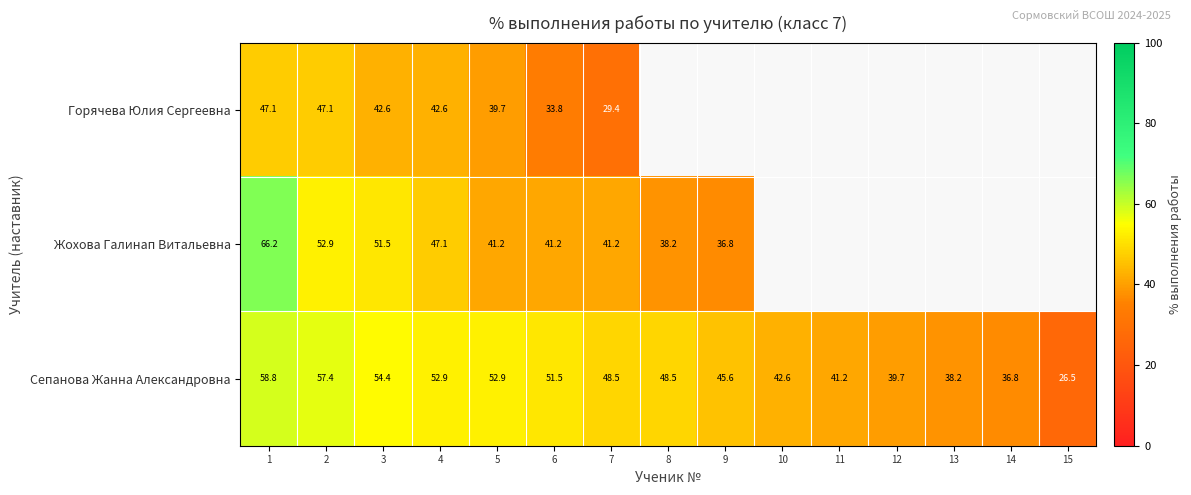

True or false: Жохова Галинап Витальевна has a value of 70.0 at 2.

False